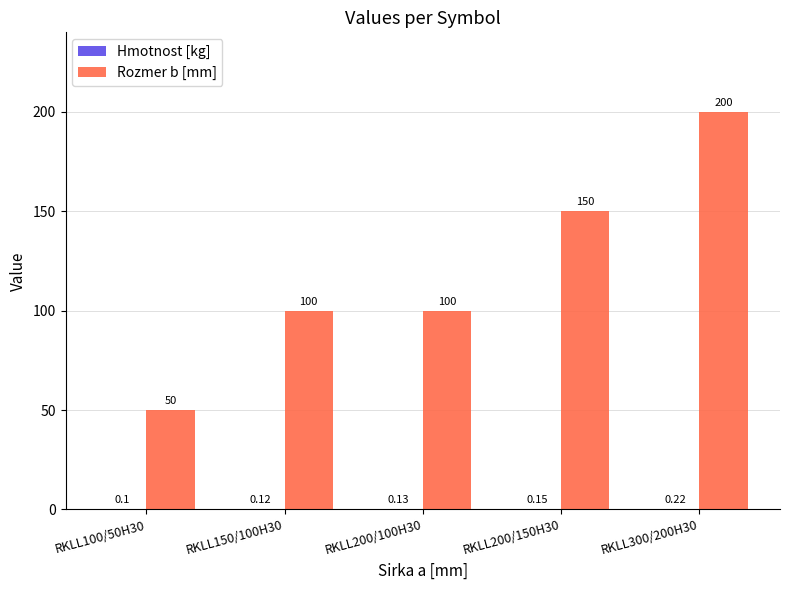

At which category is the sum across all series the highest?

RKLL300/200H30